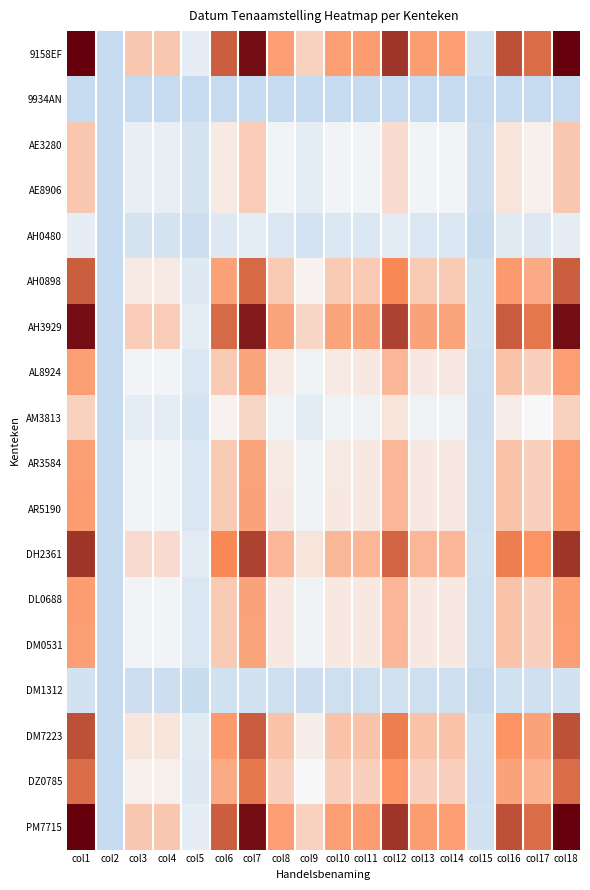

Between col4 and col6, which is larger?

col6